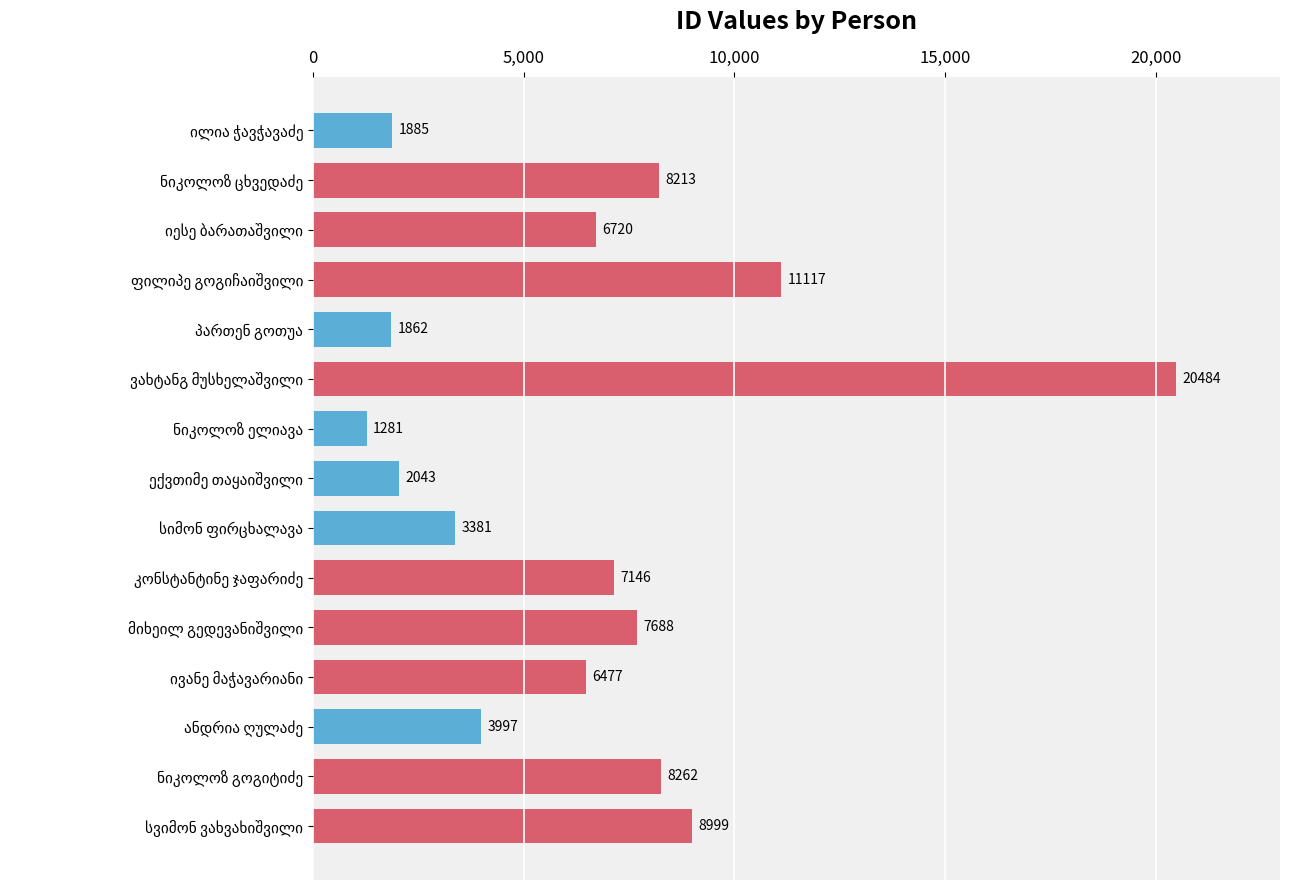

What is the average value?

6637